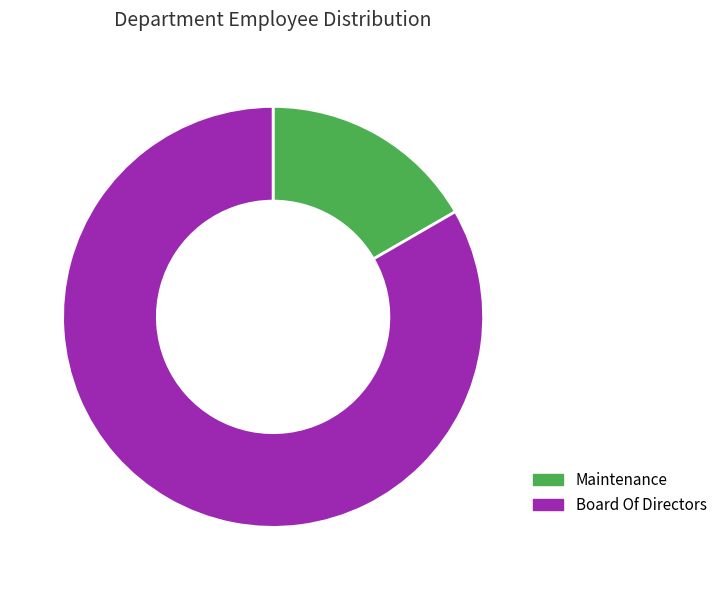

Rank the categories by value from lowest to highest.

Maintenance, Board Of Directors